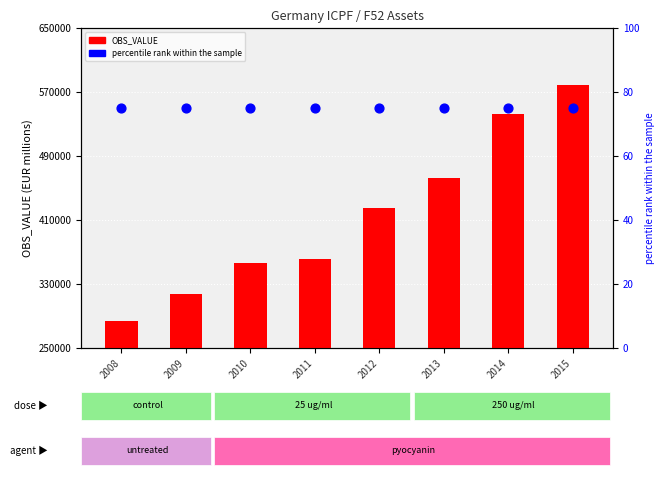

Which series has the largest total across all categories?

OBS_VALUE